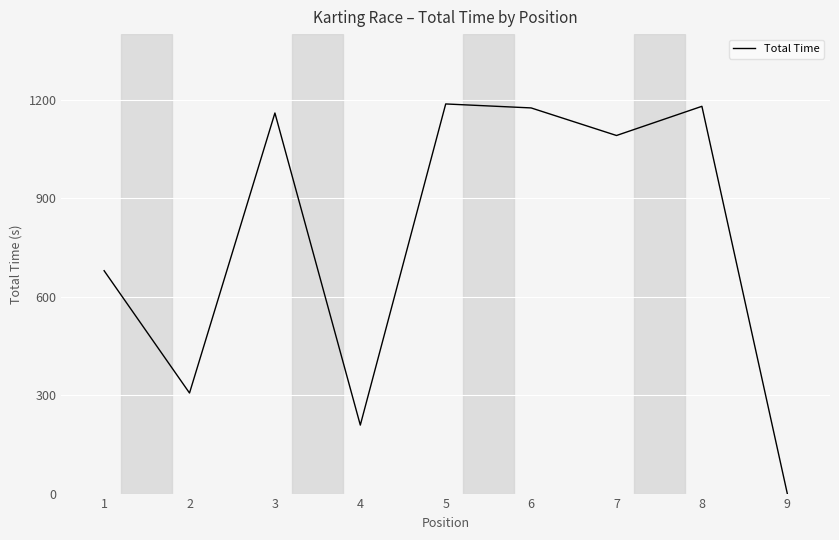

Between 6 and 7, which is larger?

6